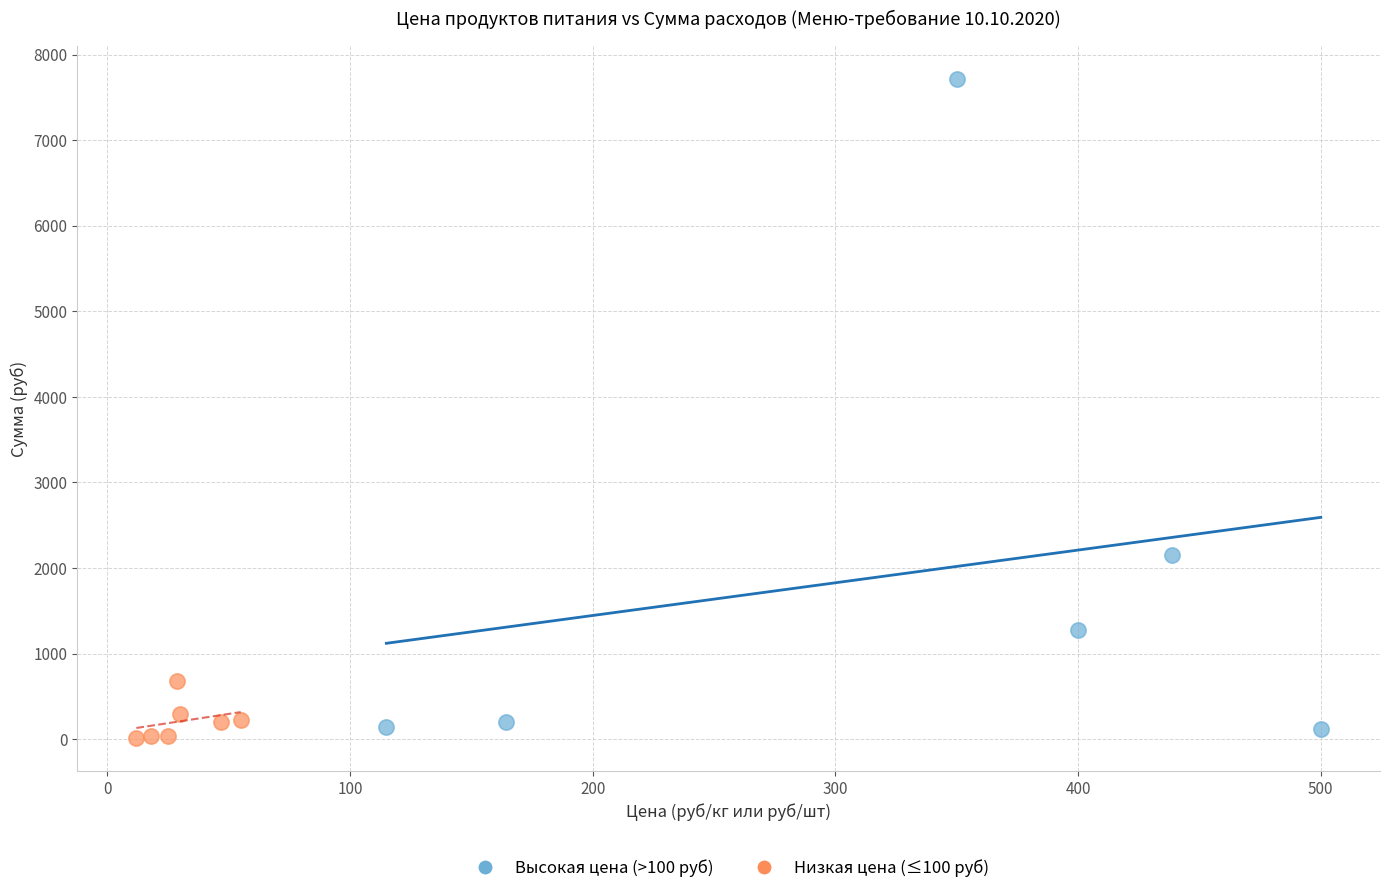

Which series contains the highest Y value?

Высокая цена (>100 руб)